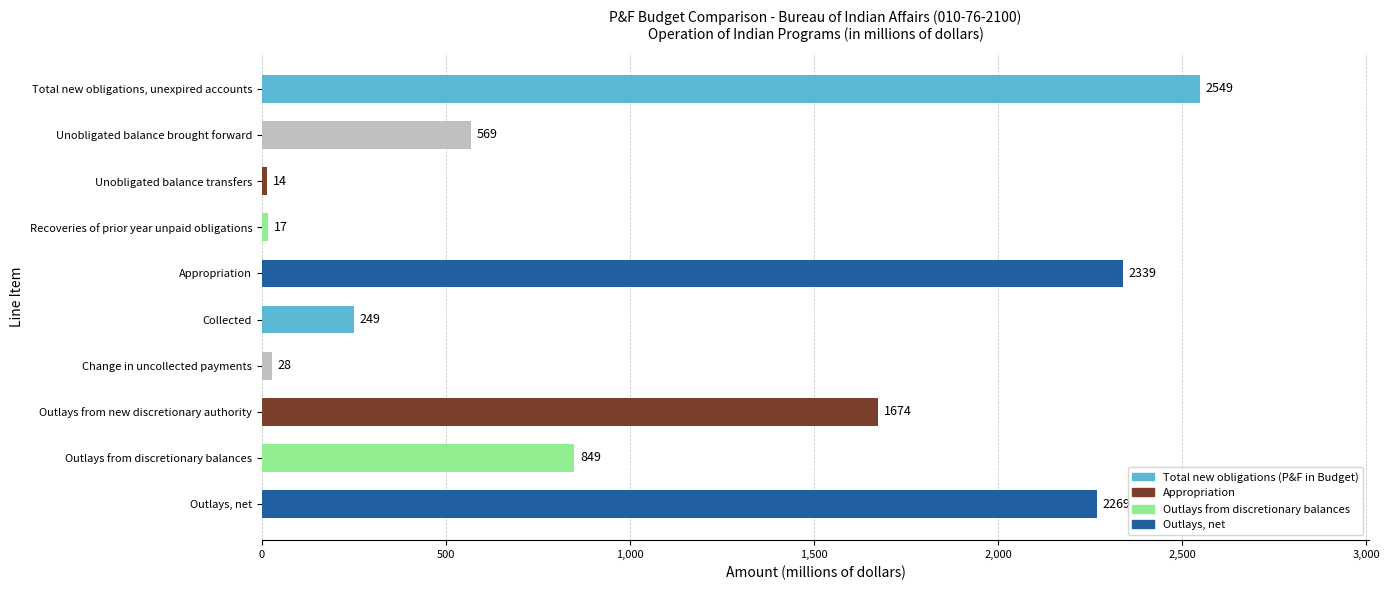

At which category does the chart reach its peak across all series?

Total new obligations, unexpired accounts